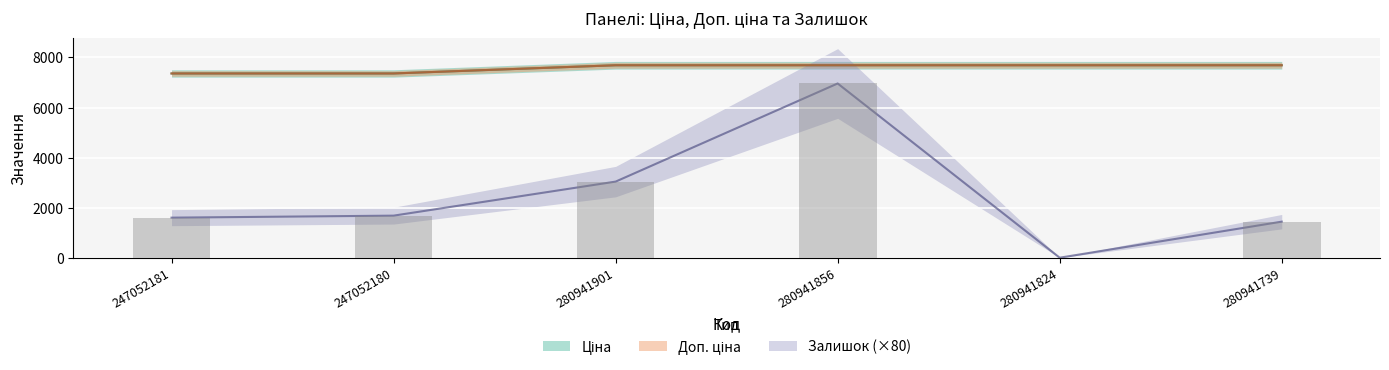

Count the number of data series in this chart.

3